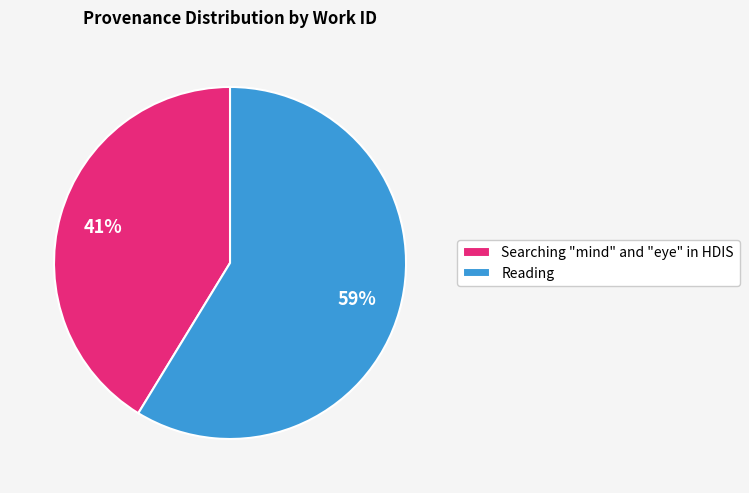

Rank the categories by value from highest to lowest.

Reading, Searching "mind" and "eye" in HDIS